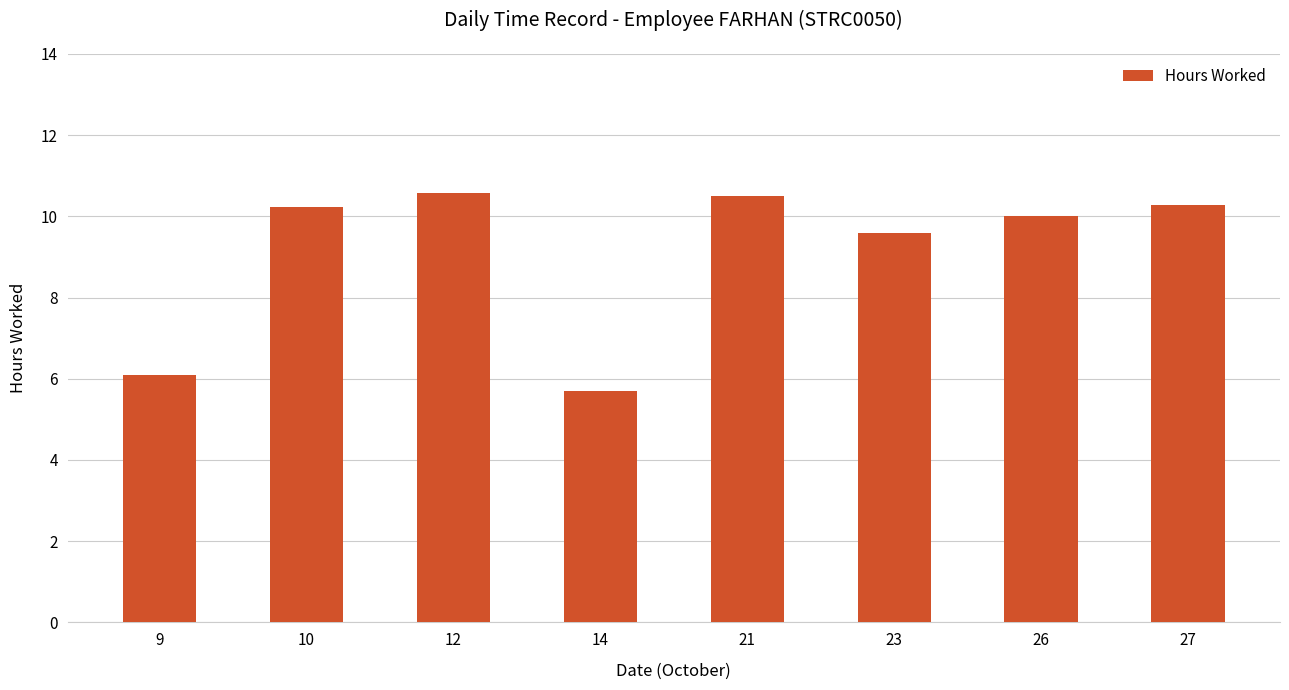

Does the chart contain any negative values?

No